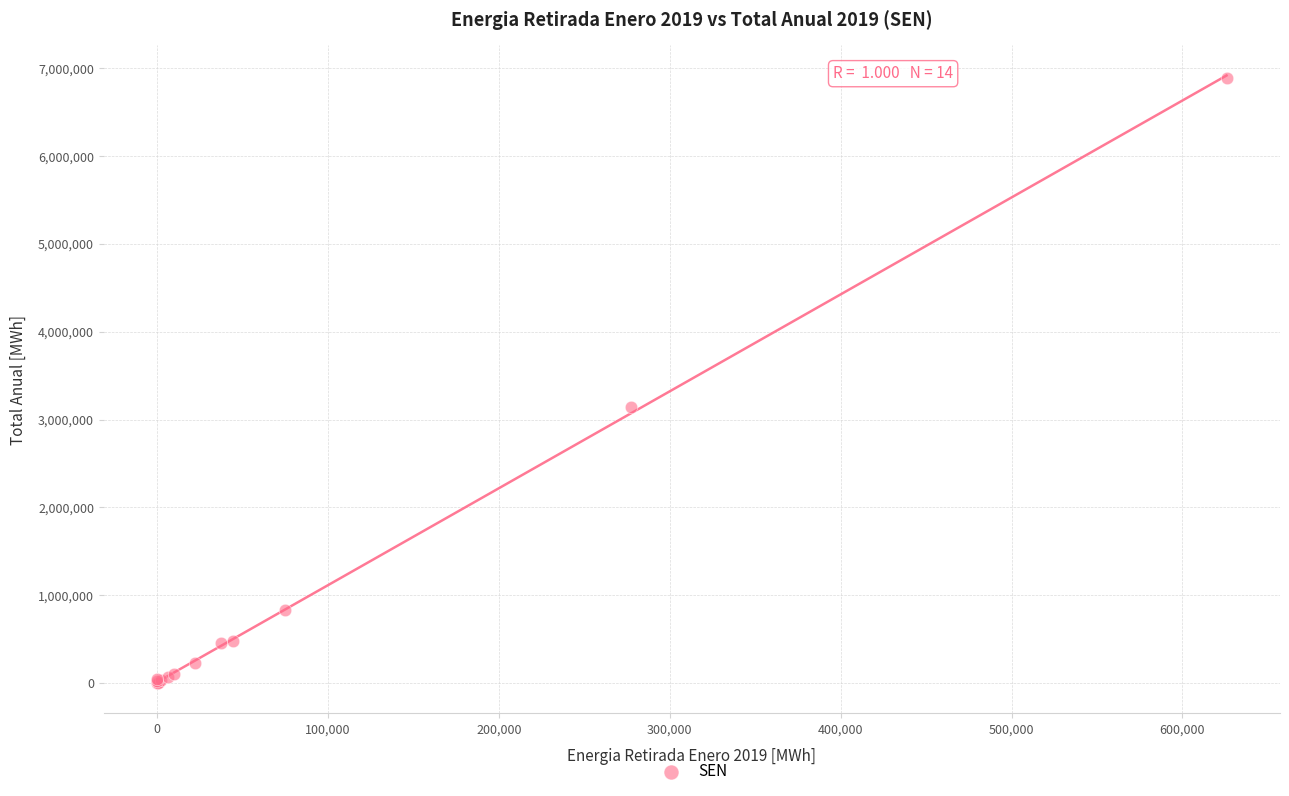

What Y value in the scatter plot is closest to 3443285?

3140929.0